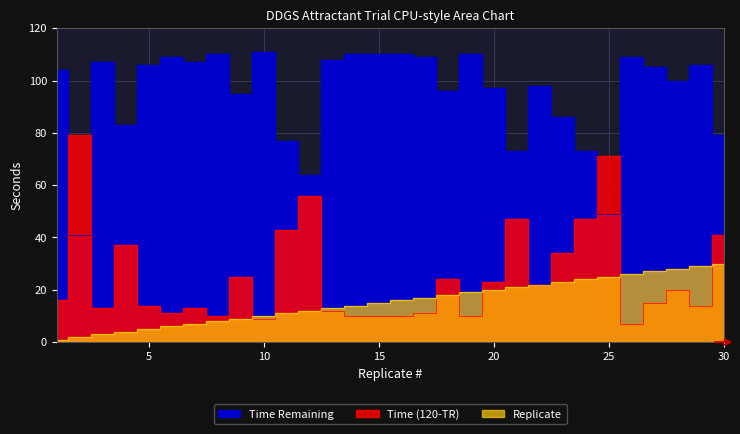

The value of Time Remaining at 6 is 109. True or false?

True